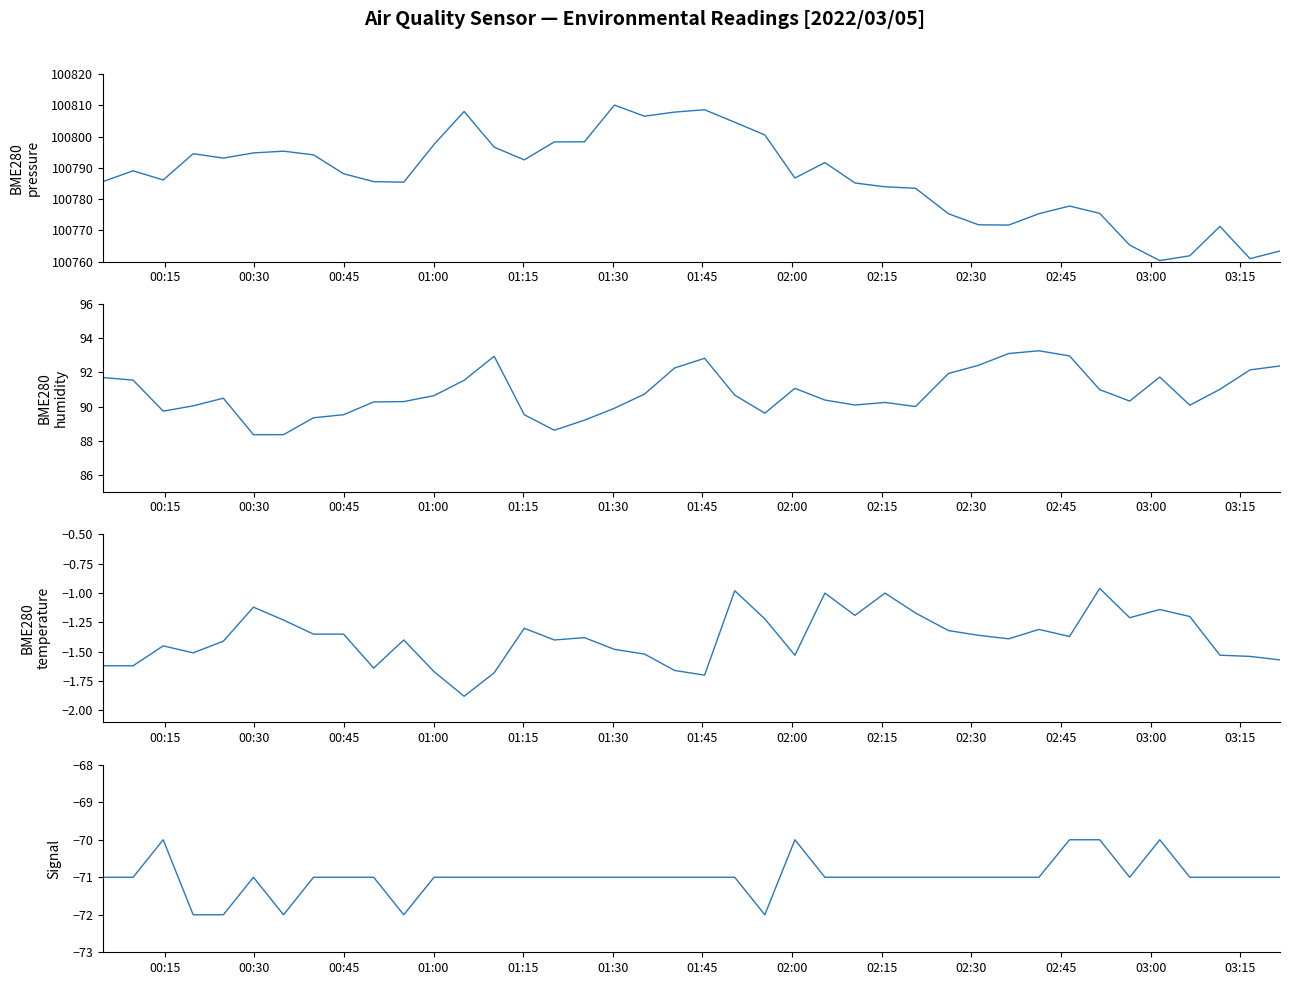

How many data points in Signal are above -71?

5